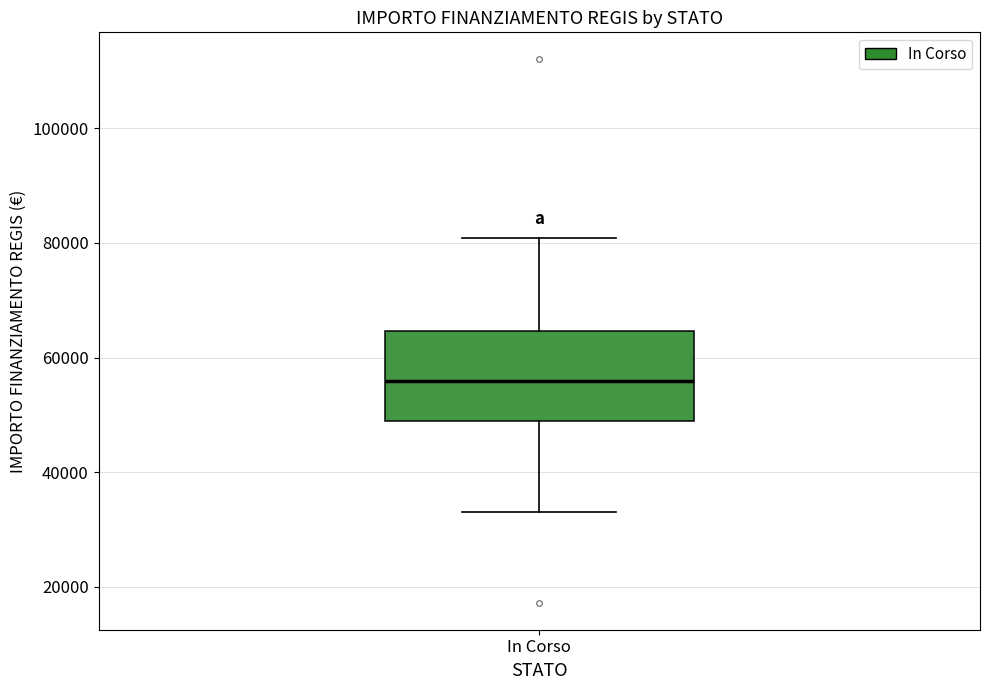

Where does the lower whisker of the box for In Corso end on the y-axis? The values are not printed on the chart, so give them approximately, as read against the axis.

32000